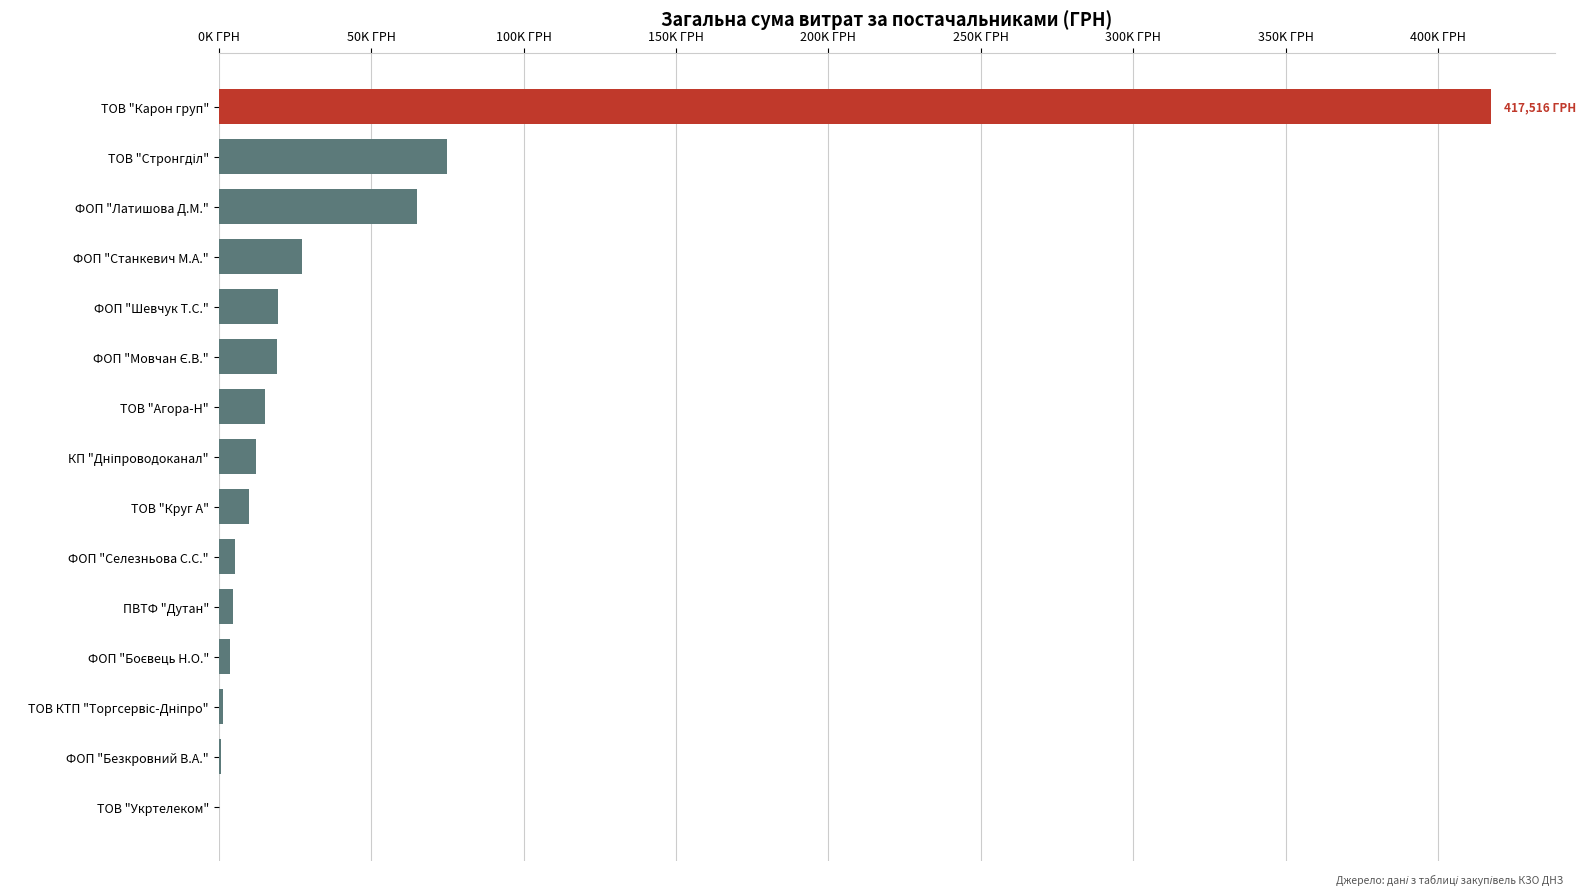

Which category has the highest value across all series?

ТОВ "Карон груп"